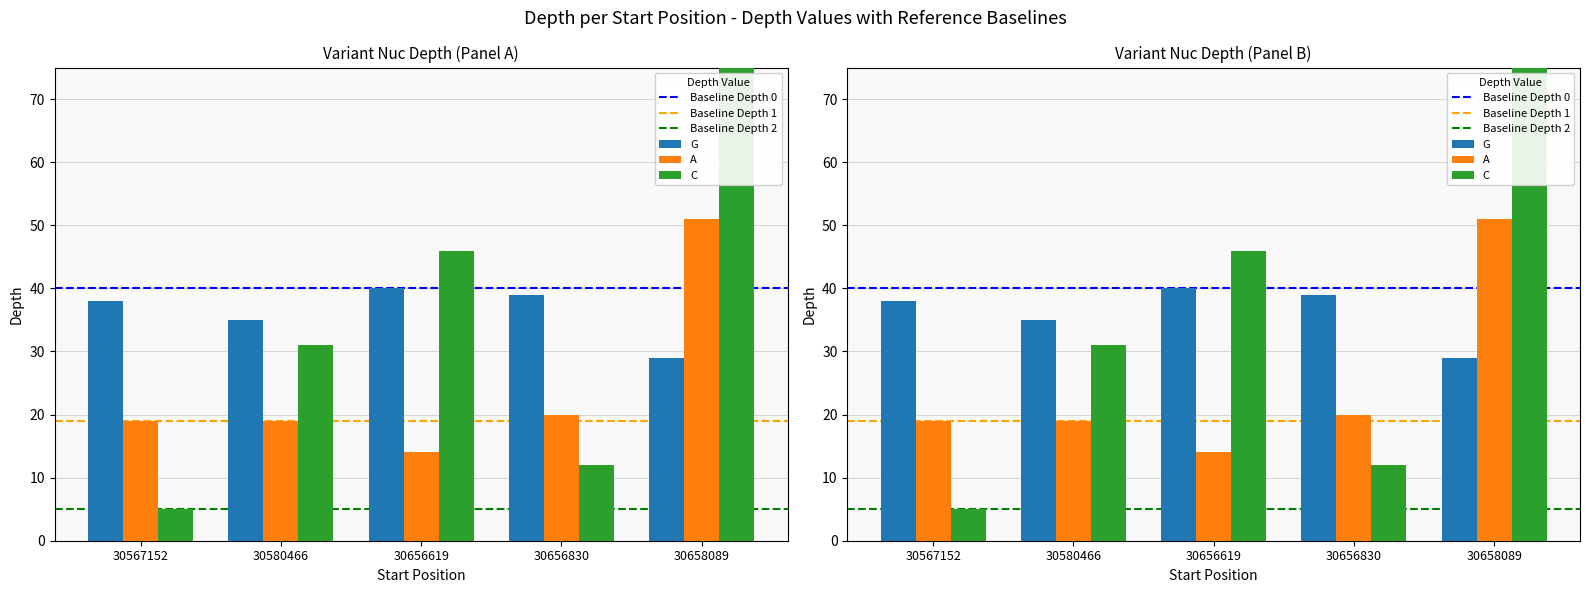

Between 30656830 and 30658089, which is larger?

30656830